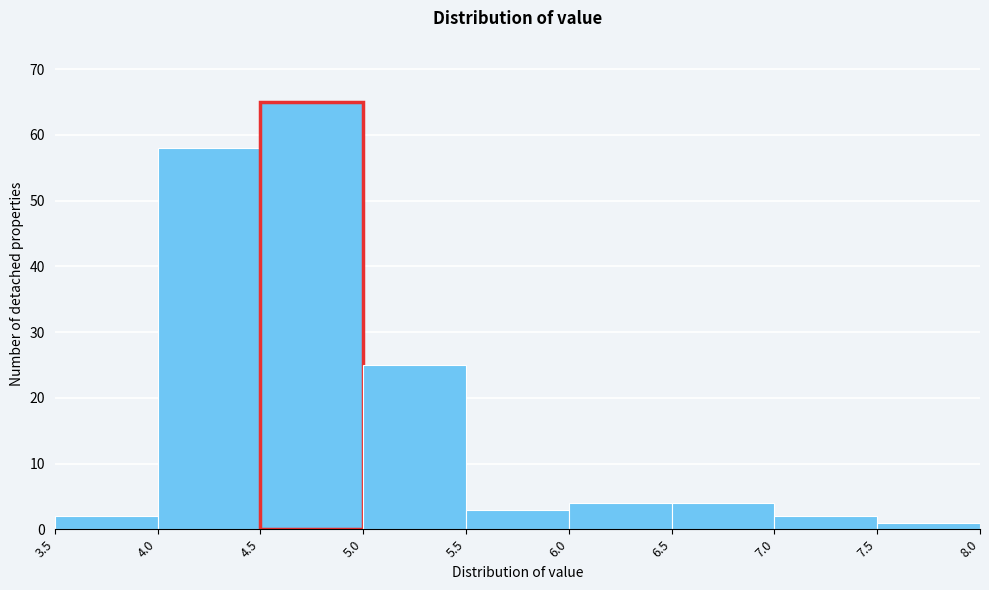

Which range on the x-axis has the tallest bar?

4.5 to 5.0